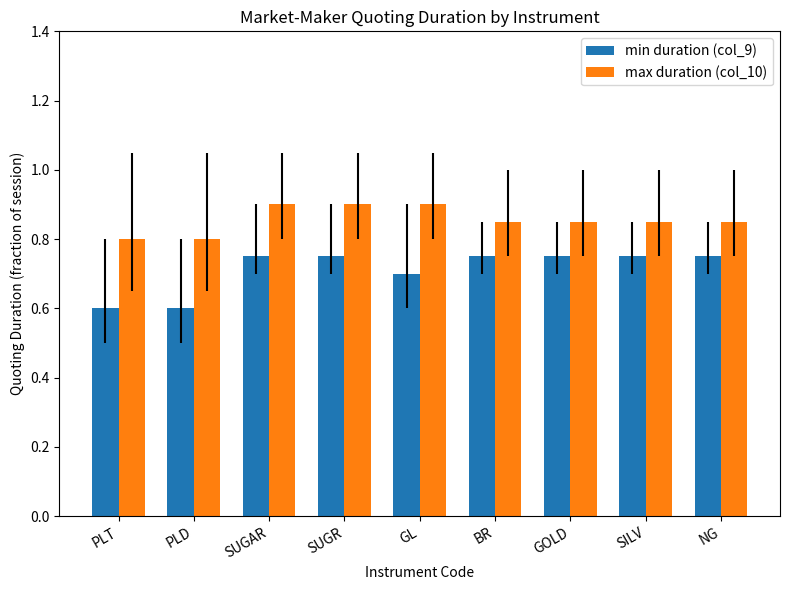

The max duration (col_10) series shows 1.4 at SUGAR. True or false?

False